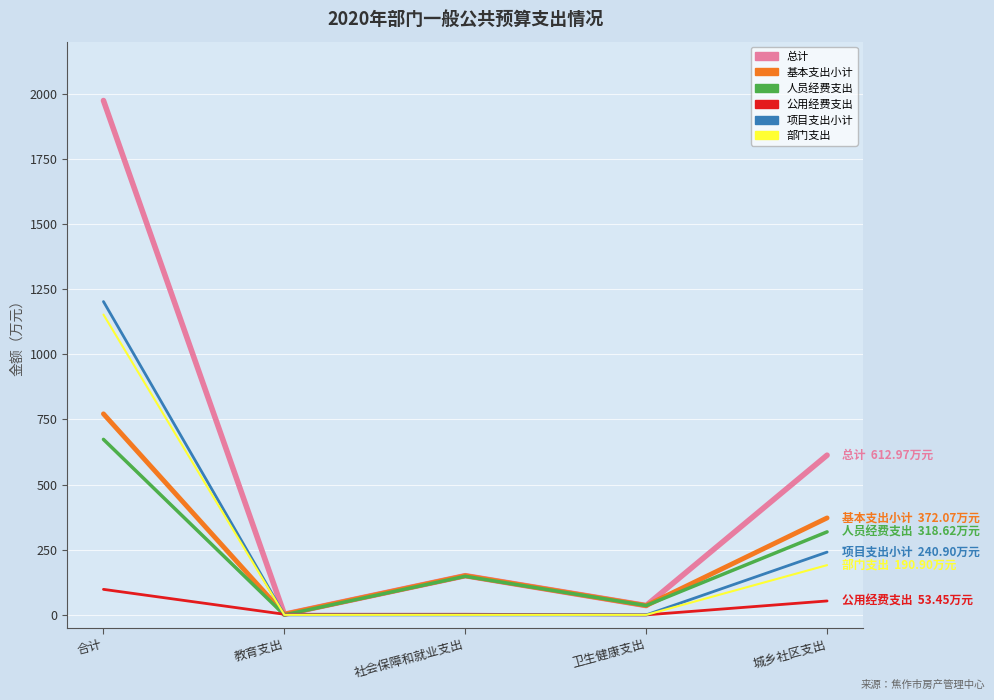

What is the sum of the 项目支出小计 values at 合计 and 社会保障和就业支出?

1202.5